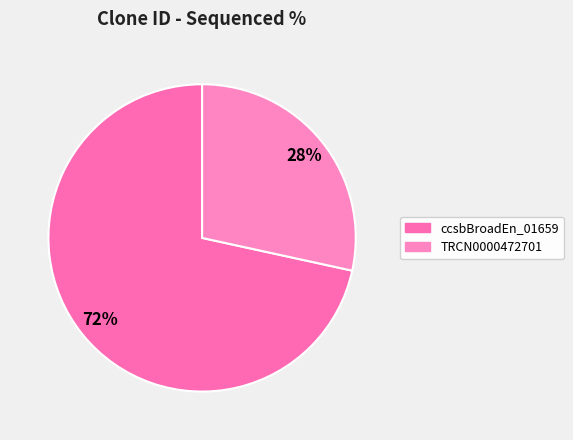

Is it true that TRCN0000472701 is 28% of the pie?

True